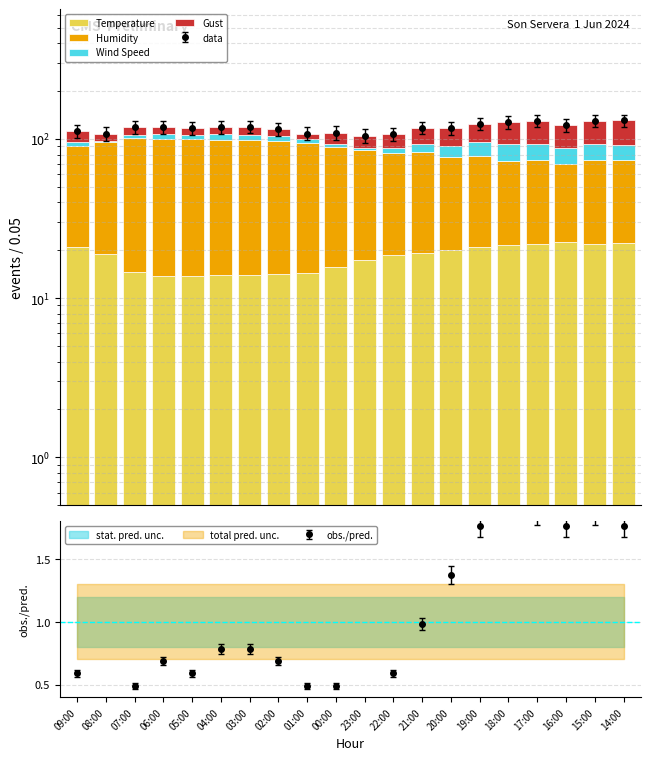

Reading left to right, list all the values displayed in this chart.

Temperature: 20.9	19.0	14.7	13.7	13.8	14.0	13.9	14.2	14.5	15.7	17.4	18.6	19.2	20.0	21.0	21.6	21.9	22.4	21.9	22.3
Humidity: 69.0	77.0	87.0	87.0	86.0	85.0	85.0	83.0	80.0	73.0	68.0	63.0	64.0	57.0	57.0	51.0	52.0	47.0	52.0	52.0
Wind Speed: 6.0	2.0	5.0	7.0	6.0	8.0	8.0	7.0	5.0	5.0	3.0	6.0	10.0	14.0	18.0	20.0	19.0	18.0	19.0	18.0
Gust: 17.0	10.0	12.0	11.0	12.0	12.0	13.0	11.0	9.0	16.0	17.0	20.0	25.0	26.0	29.0	35.0	37.0	35.0	37.0	39.0